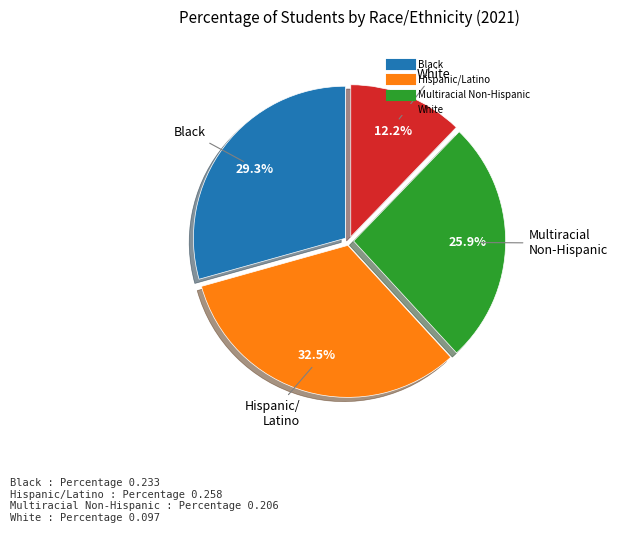

How many slices are in this pie chart?

4